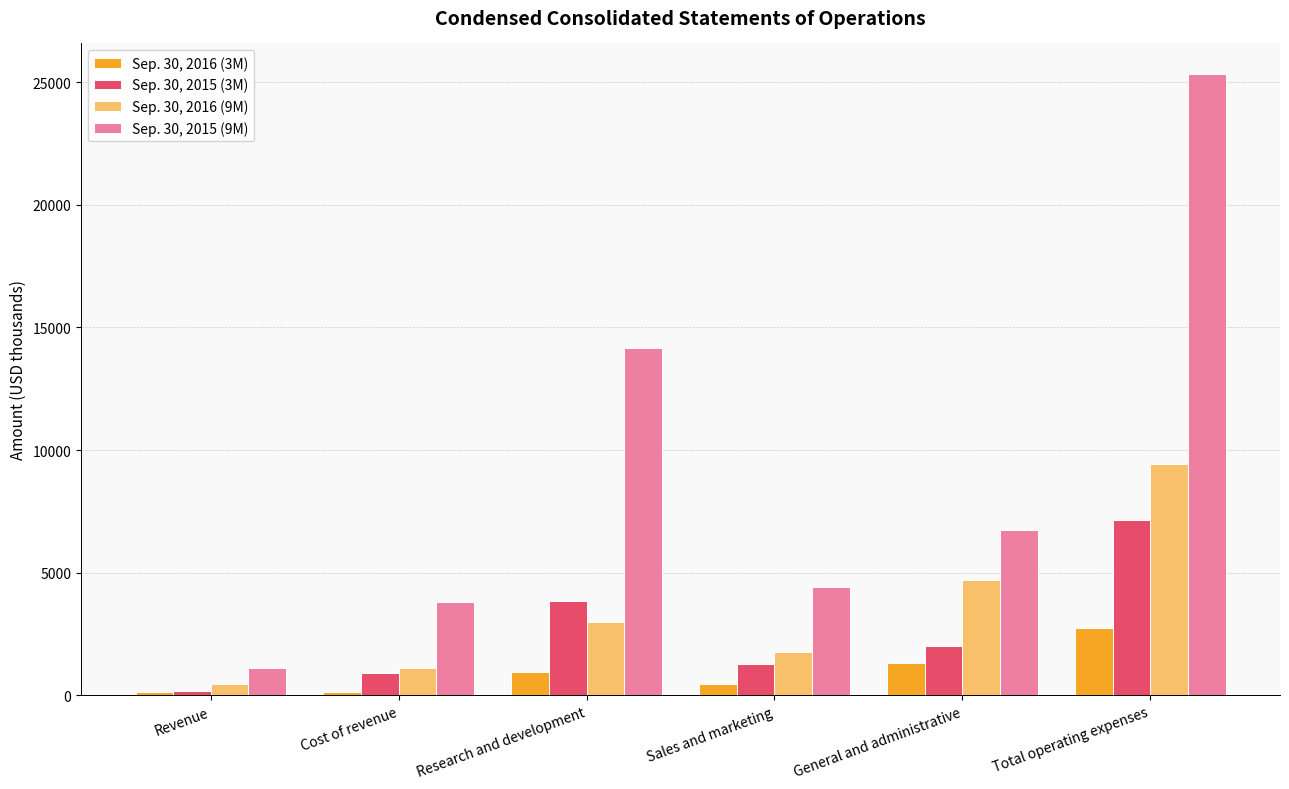

What are all the series names shown in the legend?

Sep. 30, 2016 (3M), Sep. 30, 2015 (3M), Sep. 30, 2016 (9M), Sep. 30, 2015 (9M)